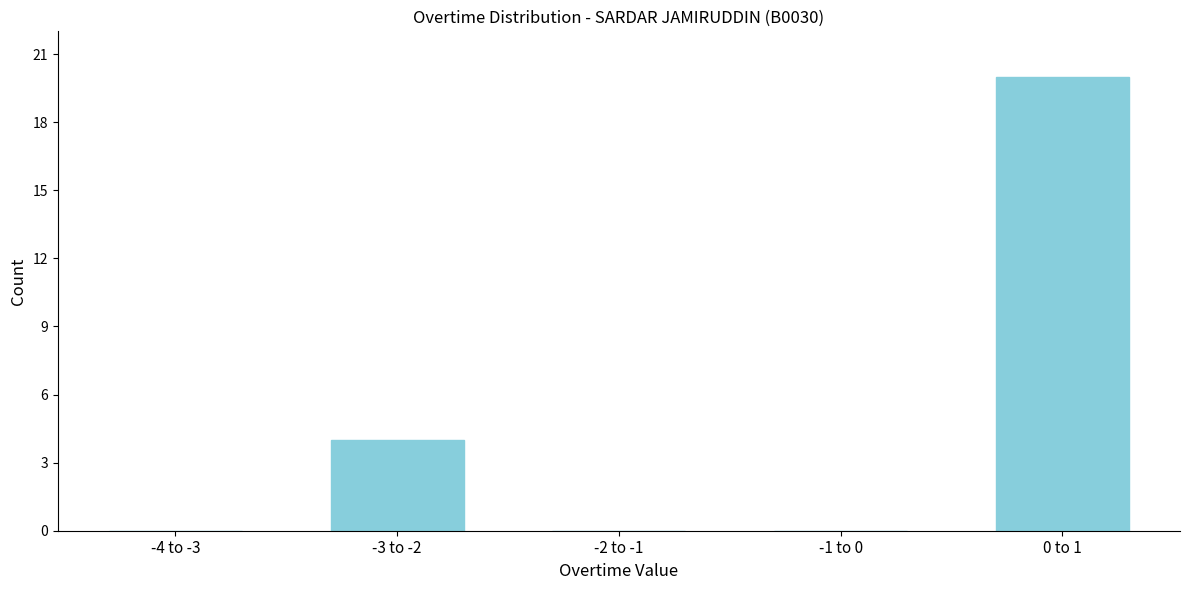

Reading right to left, what are all the values shown in this chart?

0 to 1=20	-1 to 0=0	-2 to -1=0	-3 to -2=4	-4 to -3=0